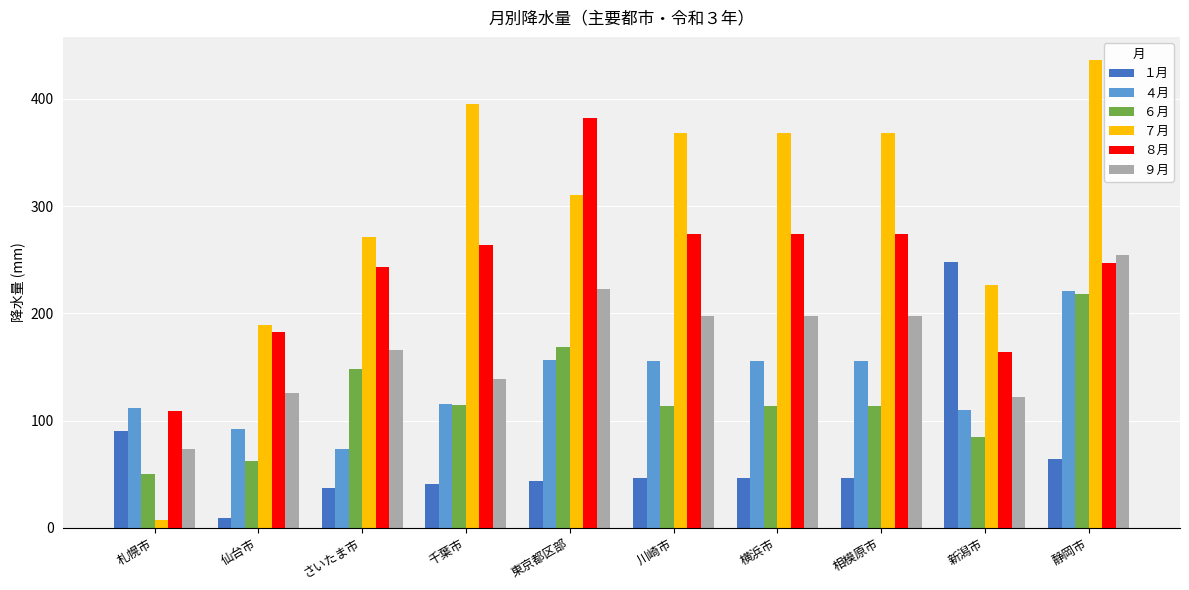

At which label is ９月 closest to 163?

さいたま市